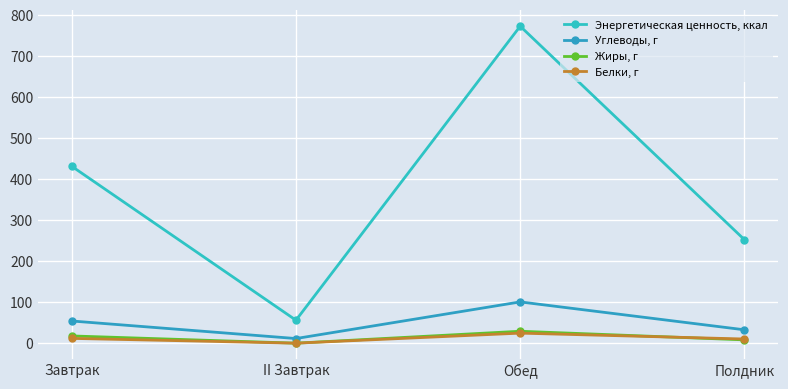

True or false: Энергетическая ценность, ккал and Жиры, г intersect in this chart.

False